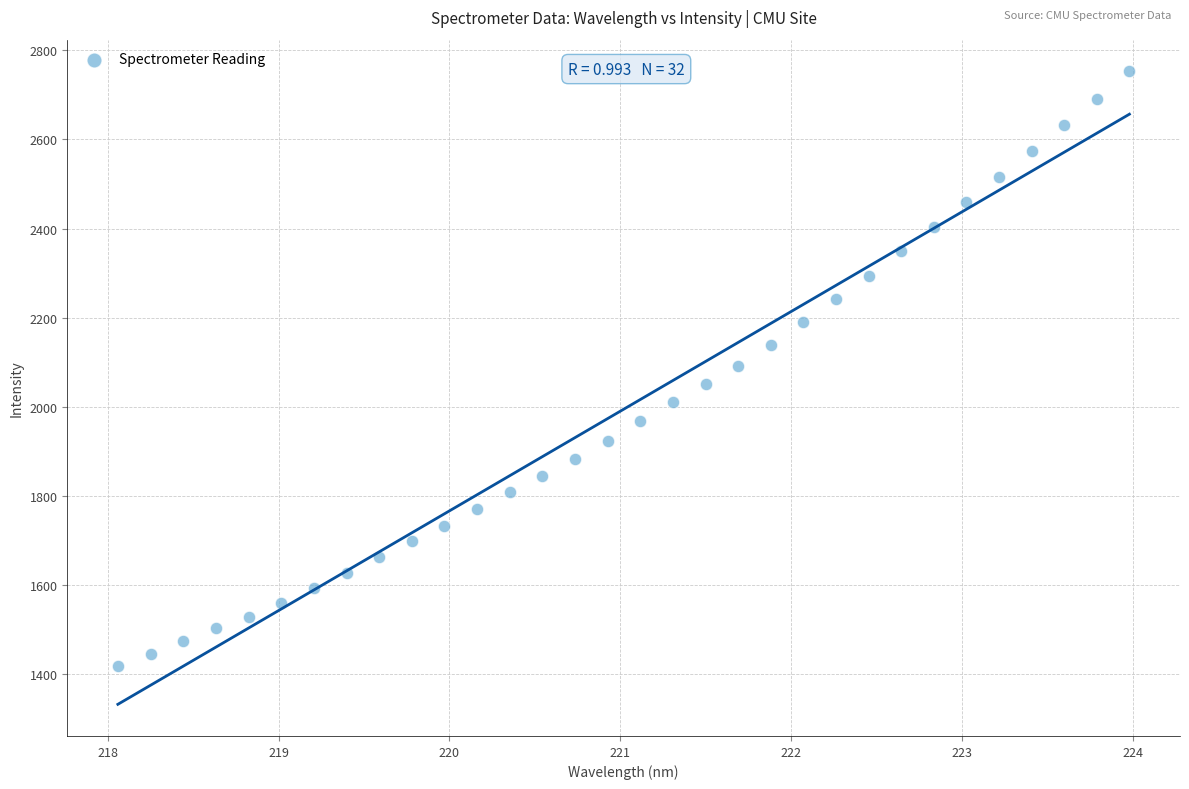

What is the range of X values (max minus min)?

5.9